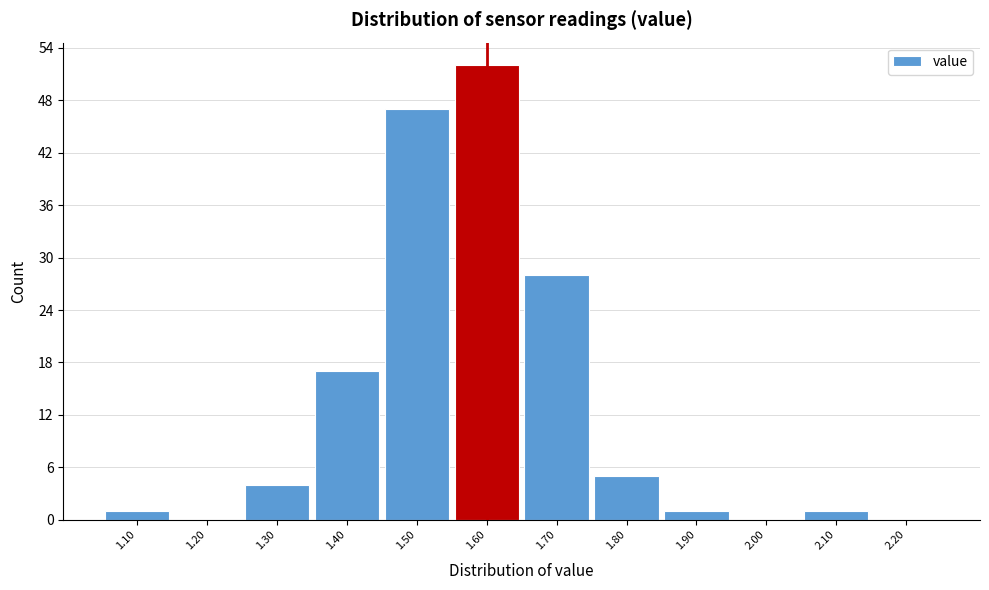

Reading left to right, transcribe all the data shown in this chart.

1.10=1	1.20=0	1.30=4	1.40=17	1.50=47	1.60=52	1.70=28	1.80=5	1.90=1	2.00=0	2.10=1	2.20=0